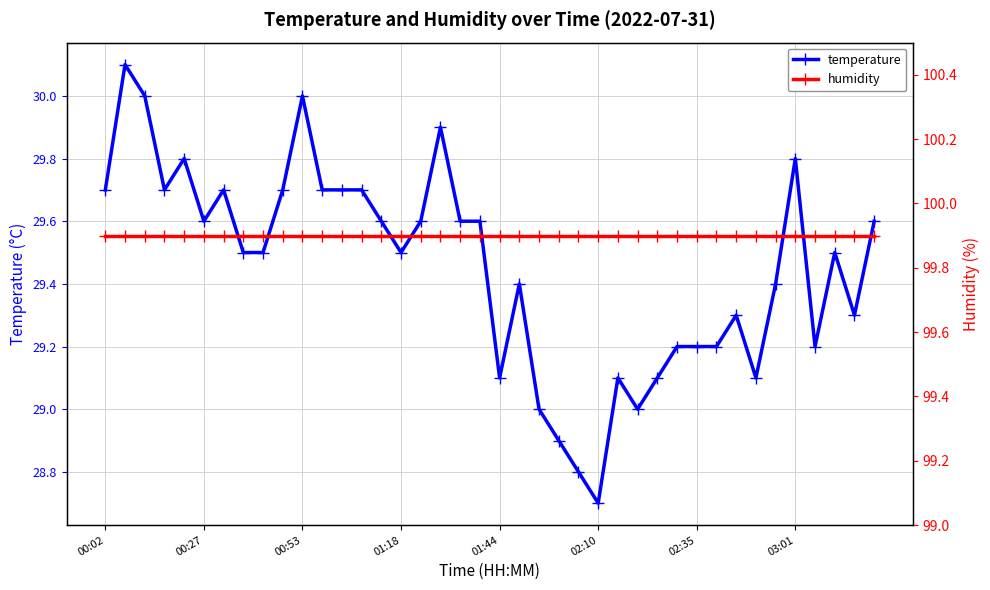

Which category has the highest value in the humidity series?

00:02